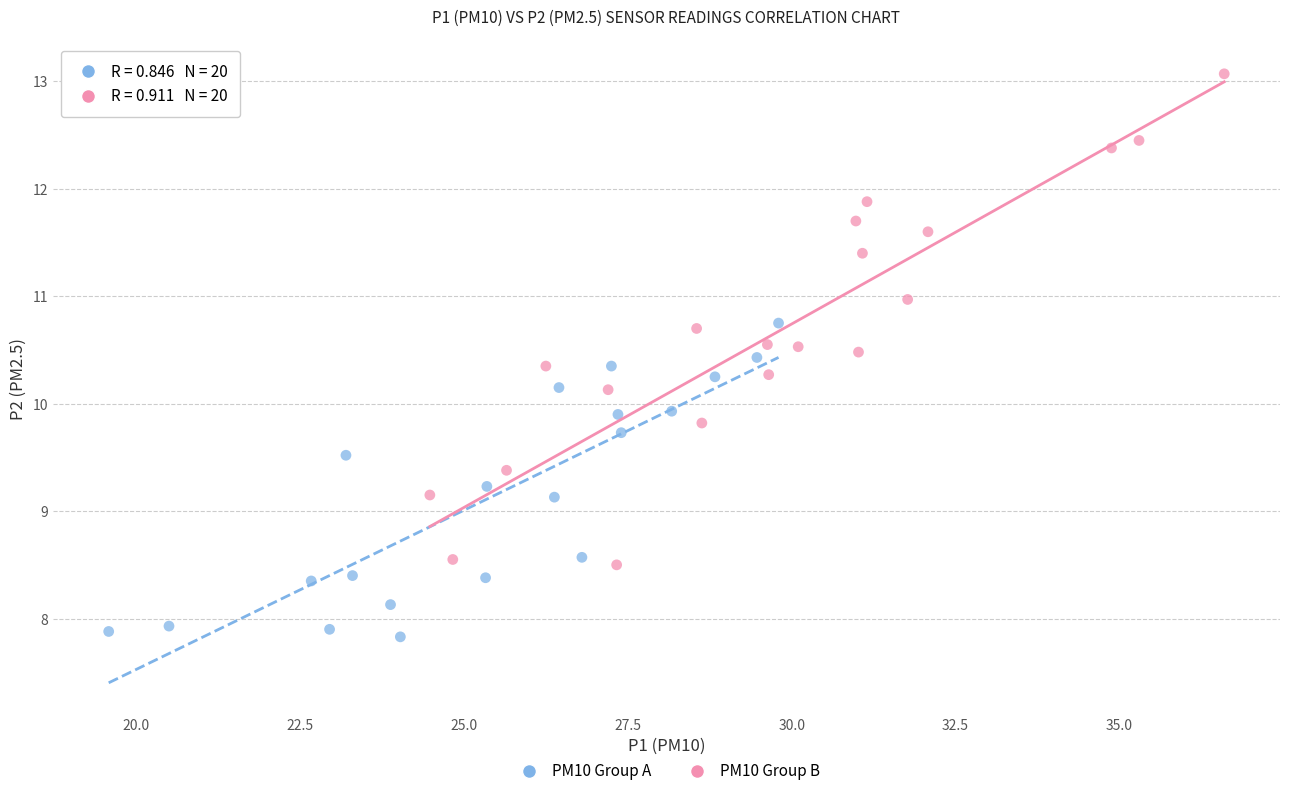

Which series has the widest spread of Y values?

PM10 Group B